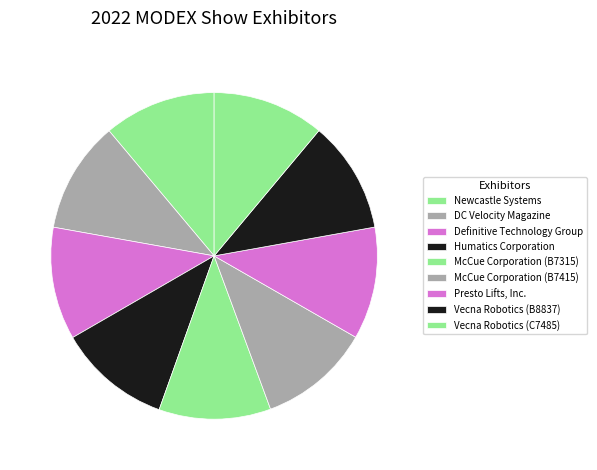

Is it true that Humatics Corporation is 21% of the pie?

False